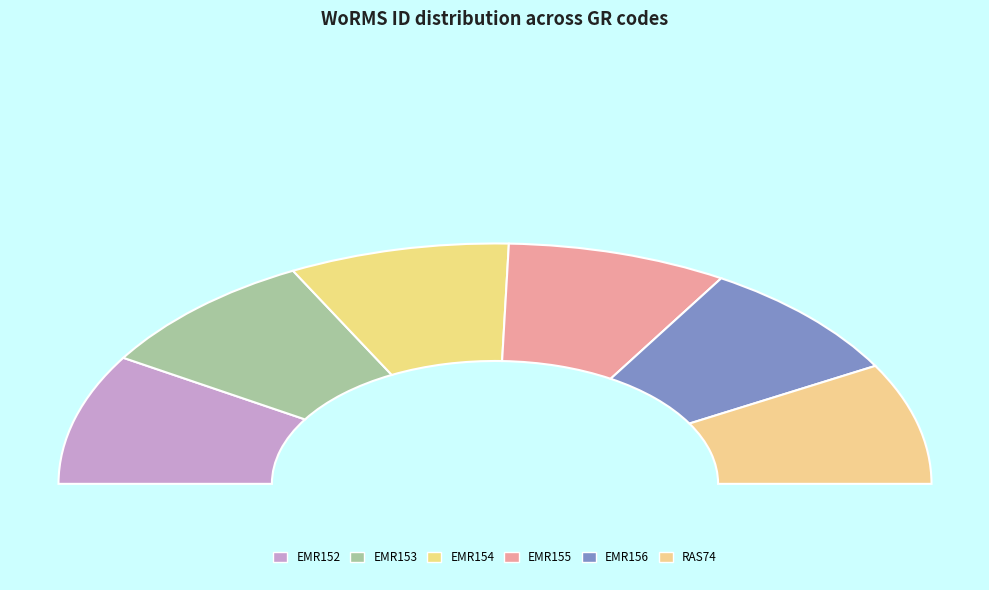

To the nearest percent, what is the difference between the RAS74 and EMR153 slice percentages?

1%